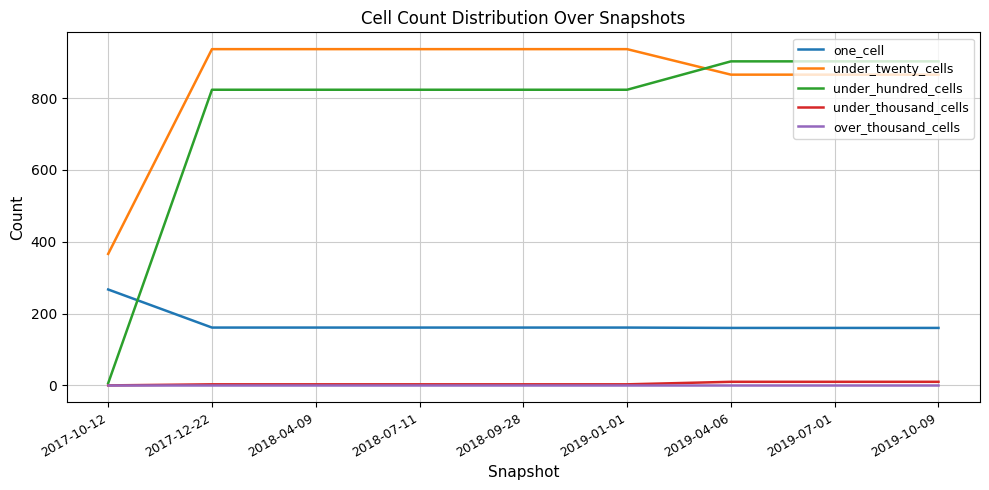

Which series has the widest spread of values?

under_hundred_cells